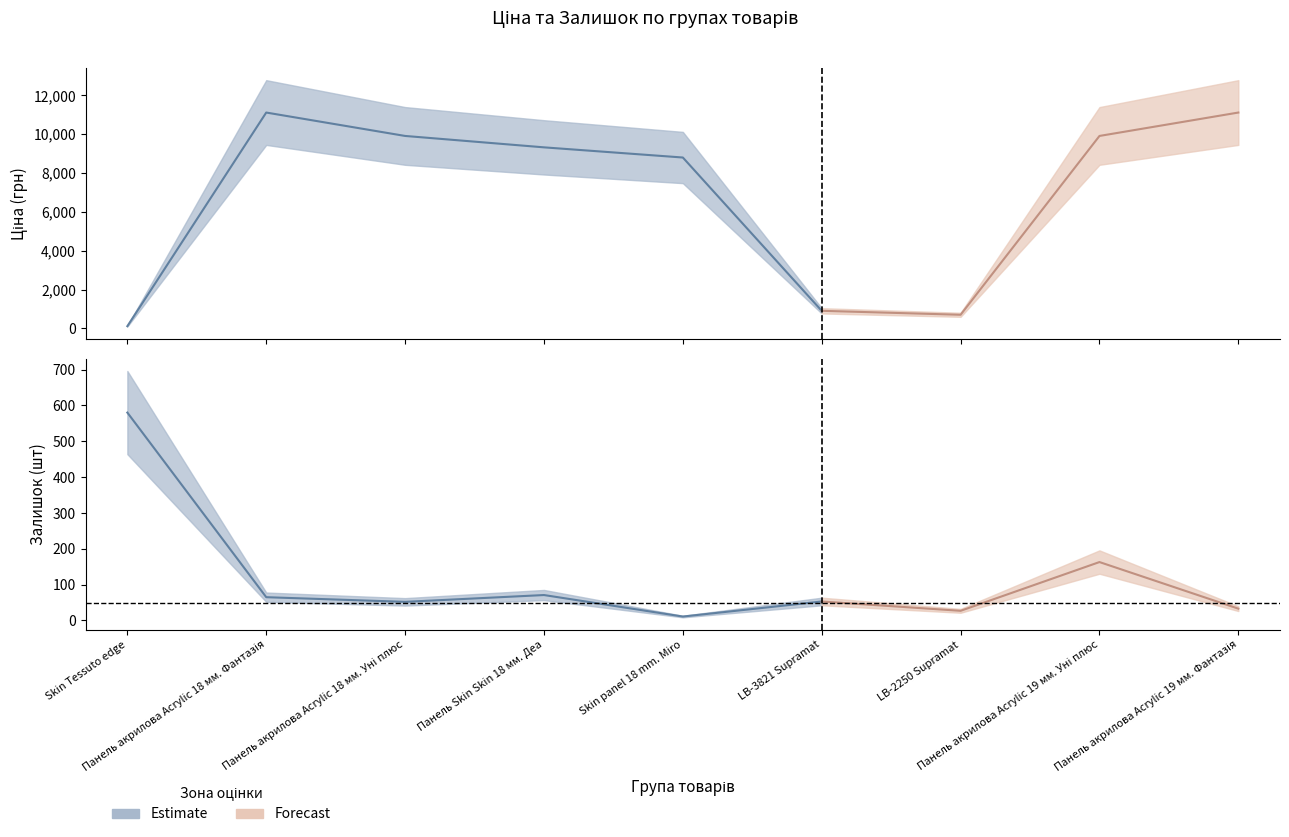

What is the highest value of the Ціна series?

11113.6